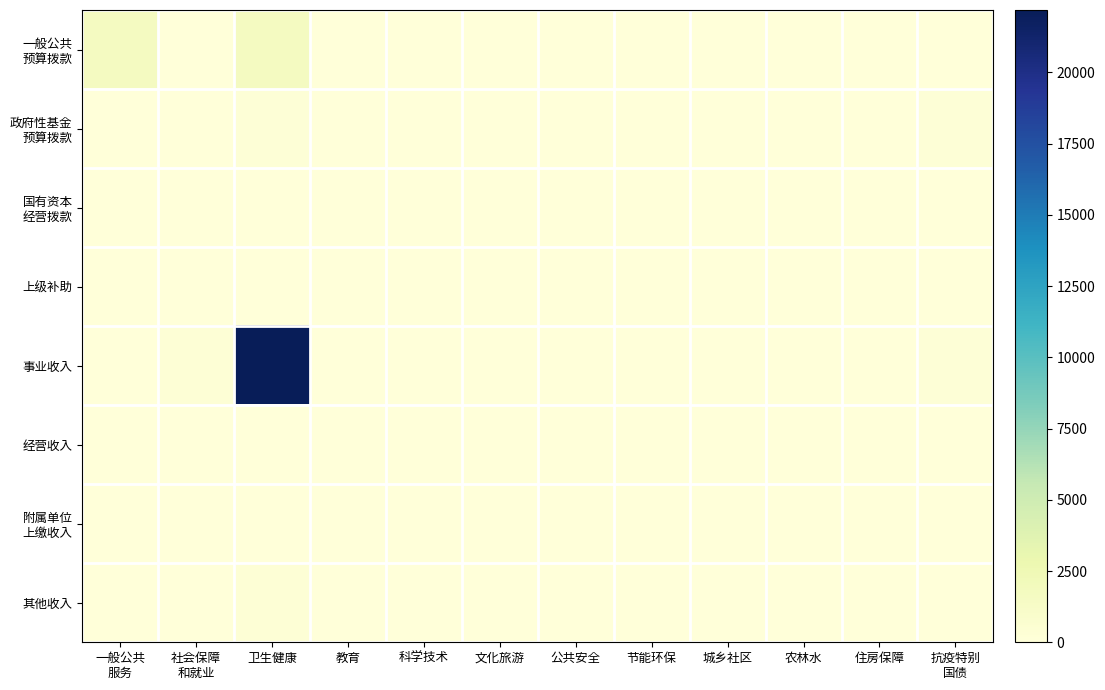

Which label corresponds to the largest value in the chart?

卫生健康